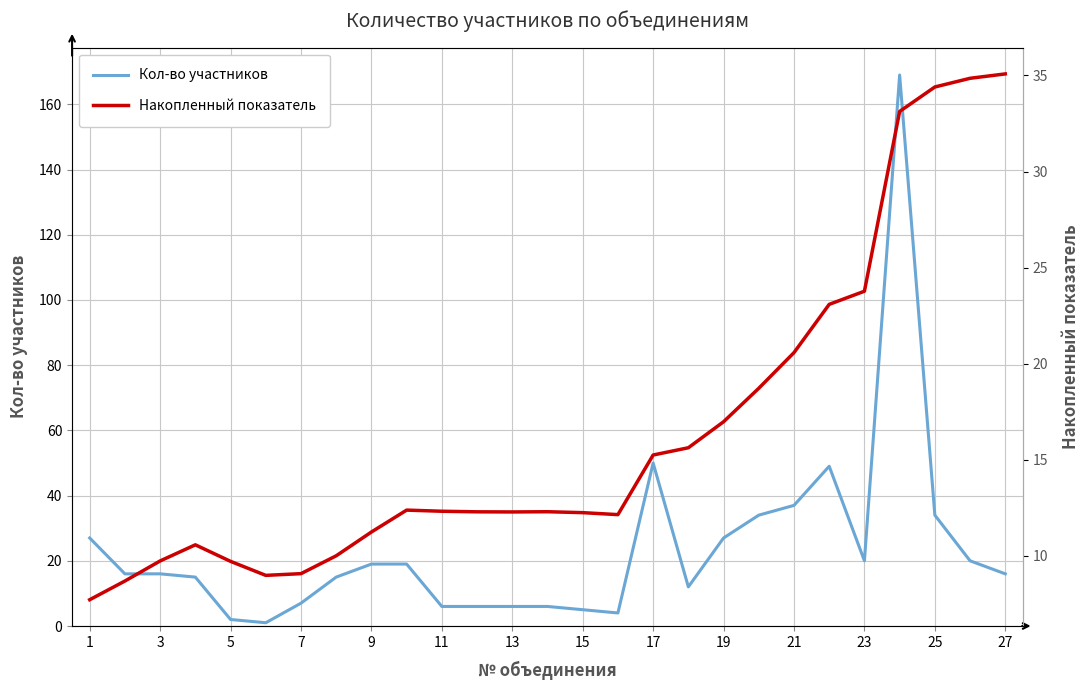

What is the spread (max minus min) of values at 15?

5.0